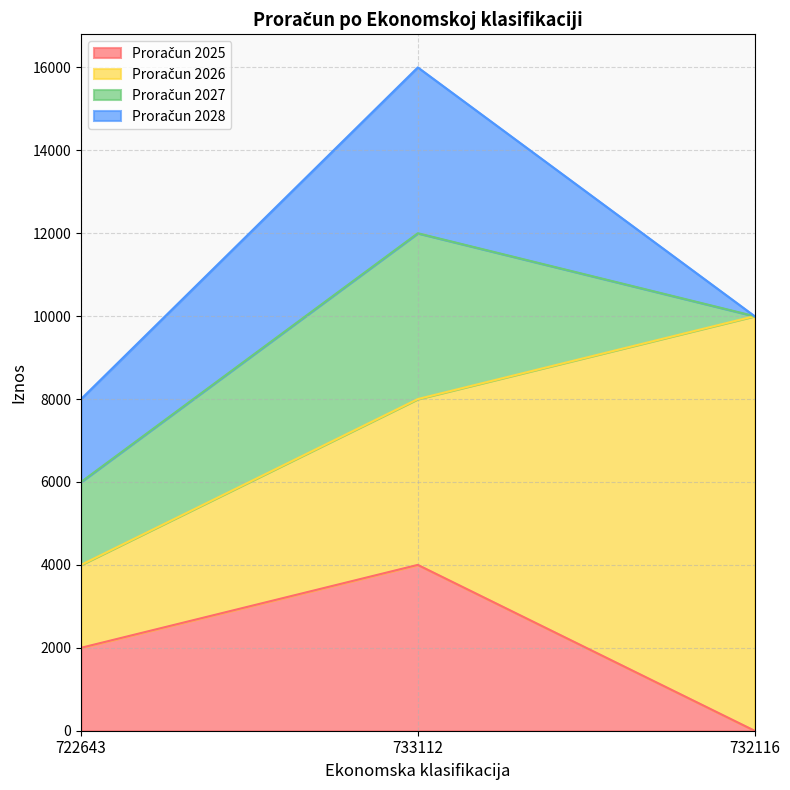

How many categories are shown in the chart?

3